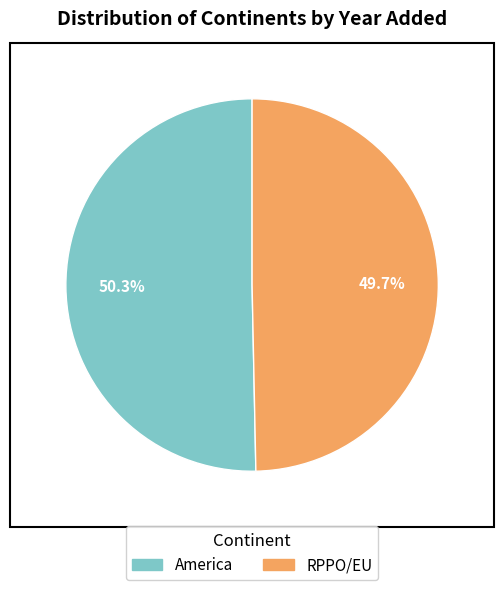

Which slice is the largest?

America